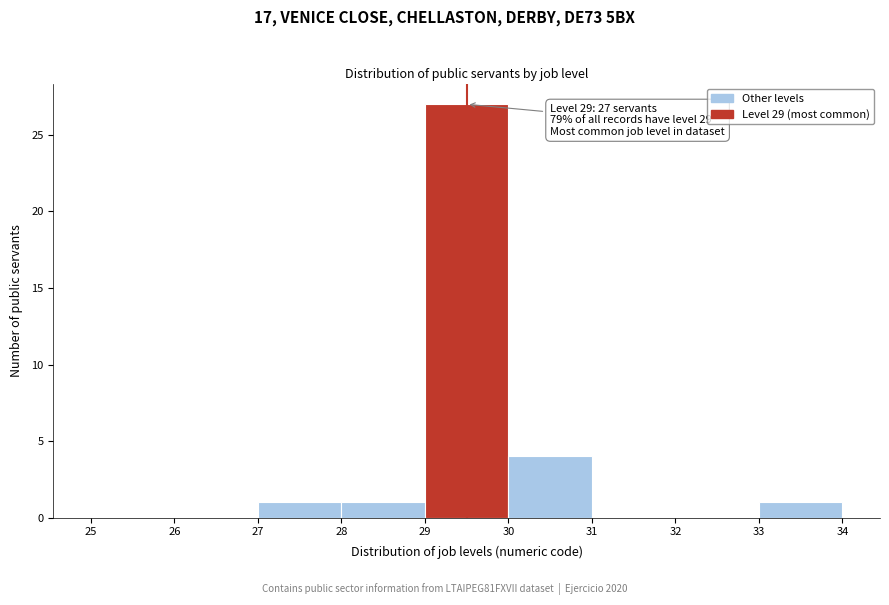

Which range on the x-axis has the tallest bar?

29 to 30